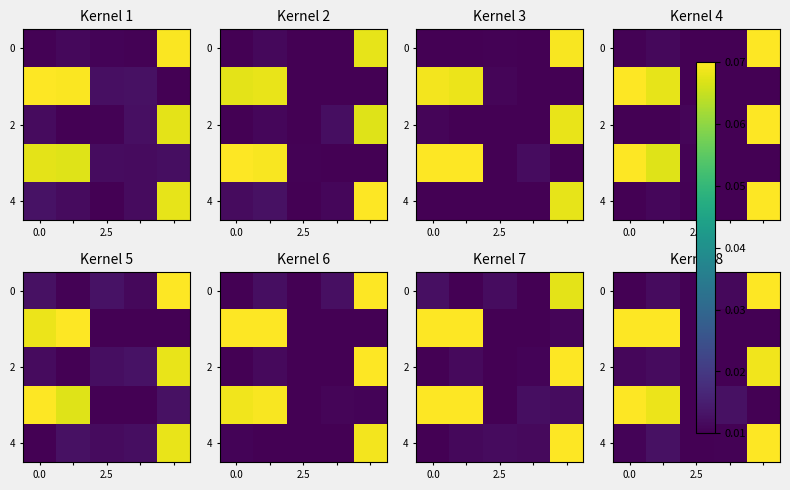

Is it true that 0 equals -0.6 at 0.0?

False